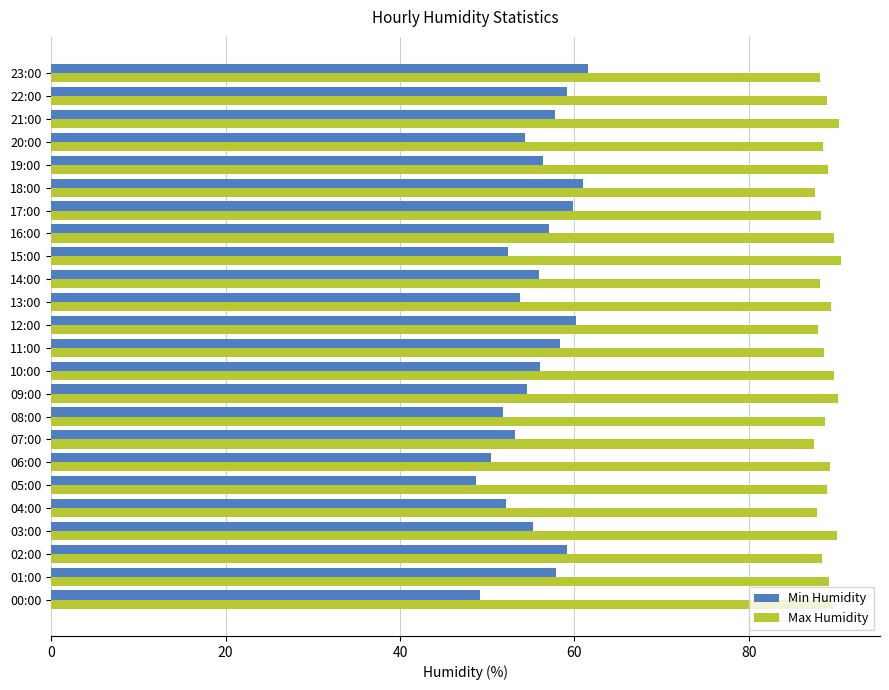

What is the total value across all series at 17:00?

148.1